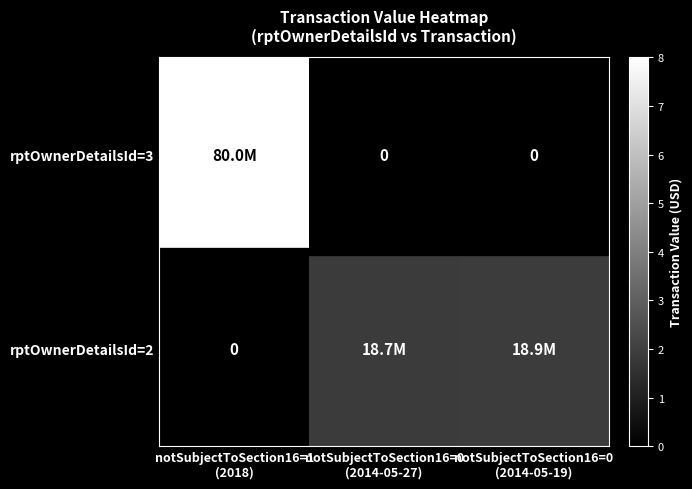

Which has a higher value, notSubjectToSection16=0
(2014-05-19) or notSubjectToSection16=0
(2014-05-27)?

notSubjectToSection16=0
(2014-05-19)